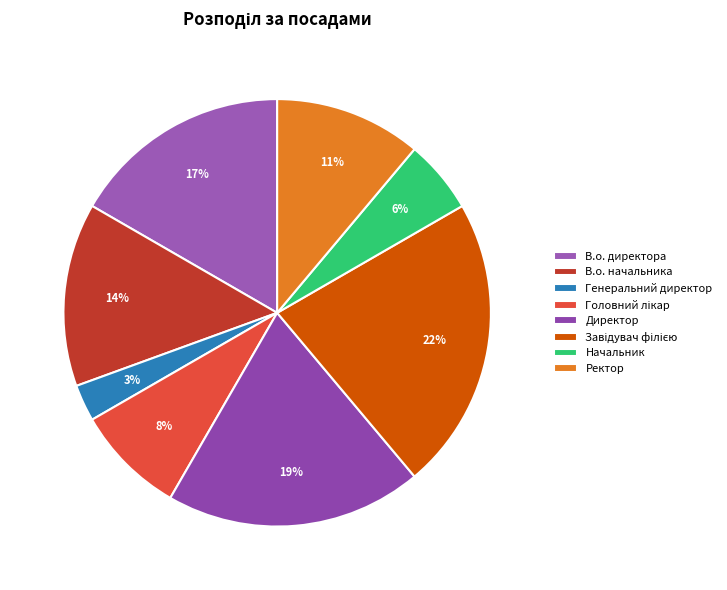

How many slices are in this pie chart?

8